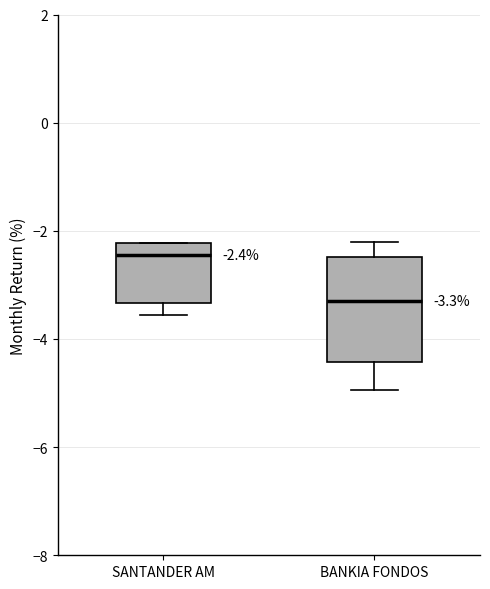

Which box is the tallest, from its lower edge to its upper edge?

BANKIA FONDOS